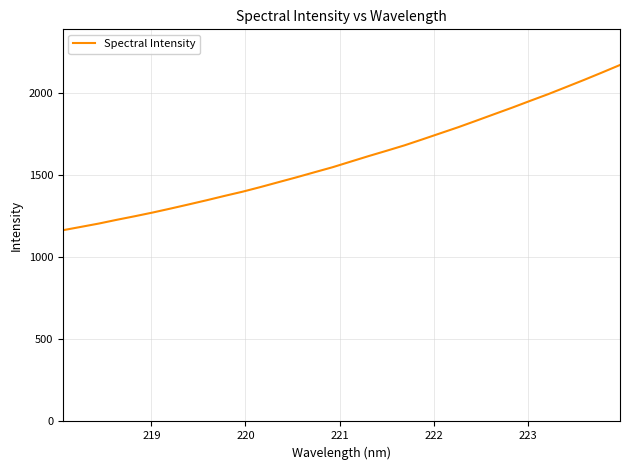

What is the greatest value displayed?

2173.5